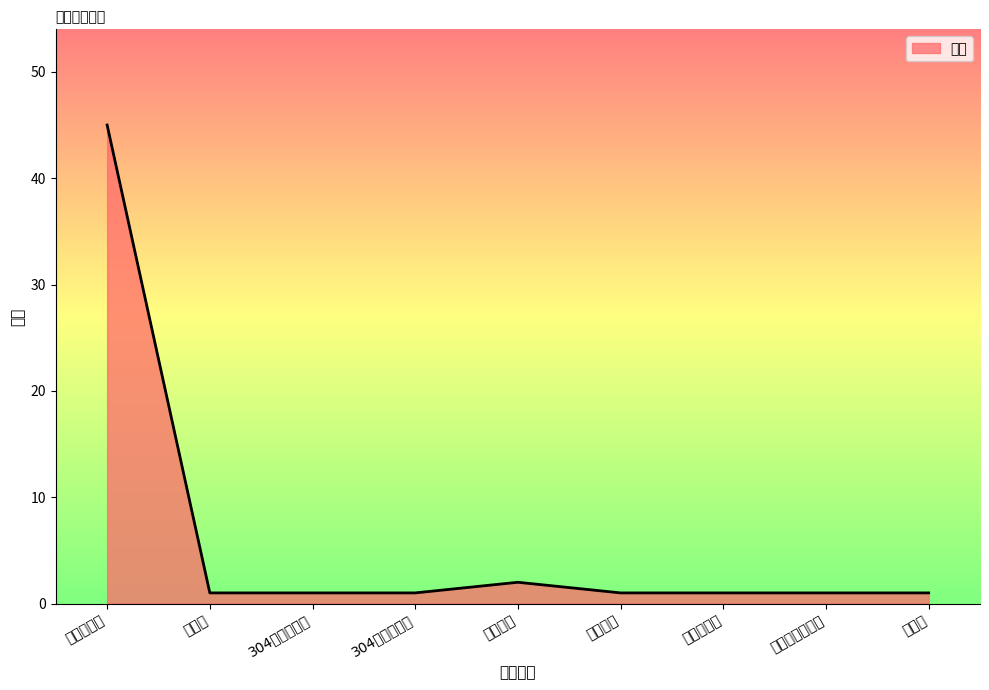

Which category has the lowest value across all series?

检测井